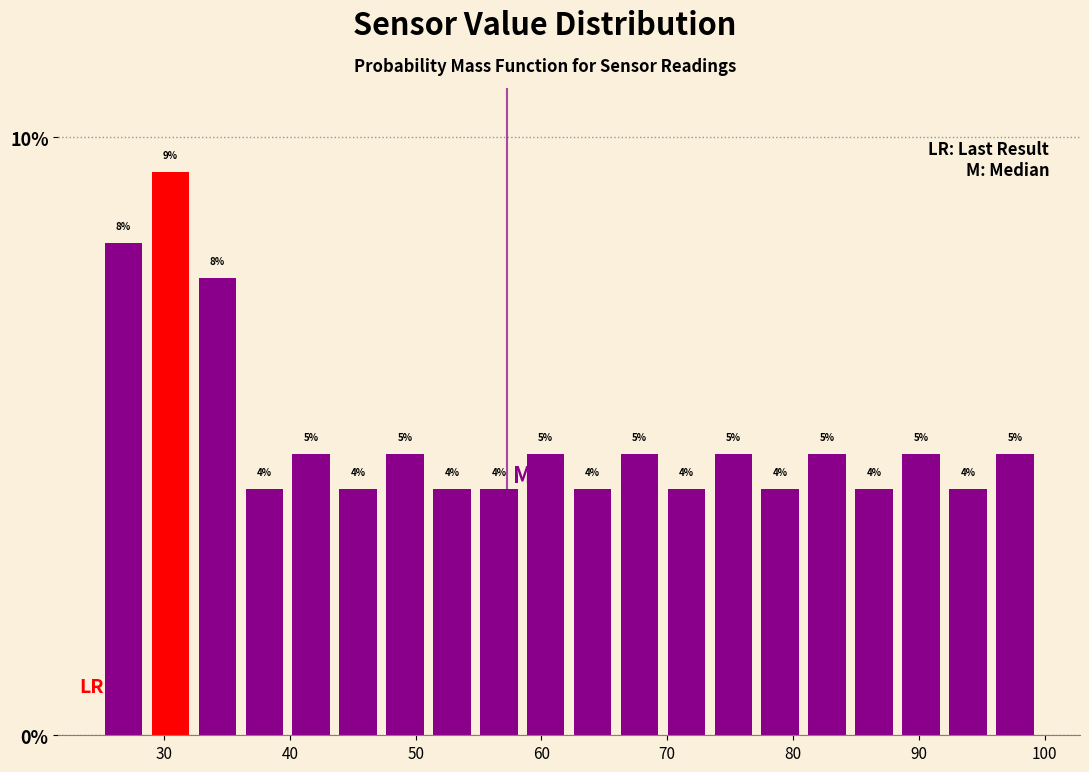

Read against the x-axis, roughly where is the centre of the tallest bar?

31